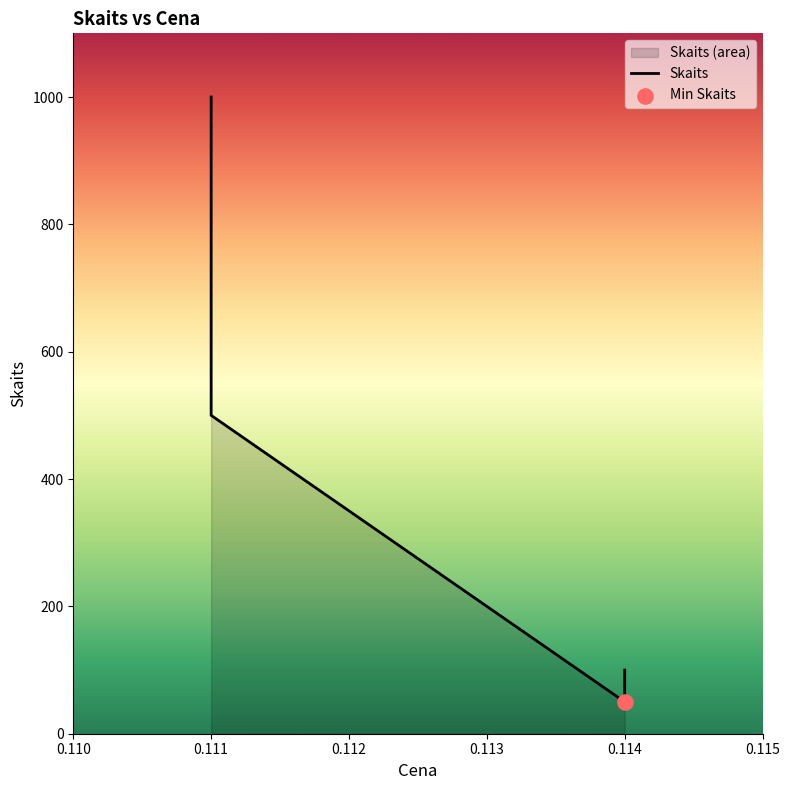

Approximately how many times larger is the value at 0.114 compared to 0.111?

0.1